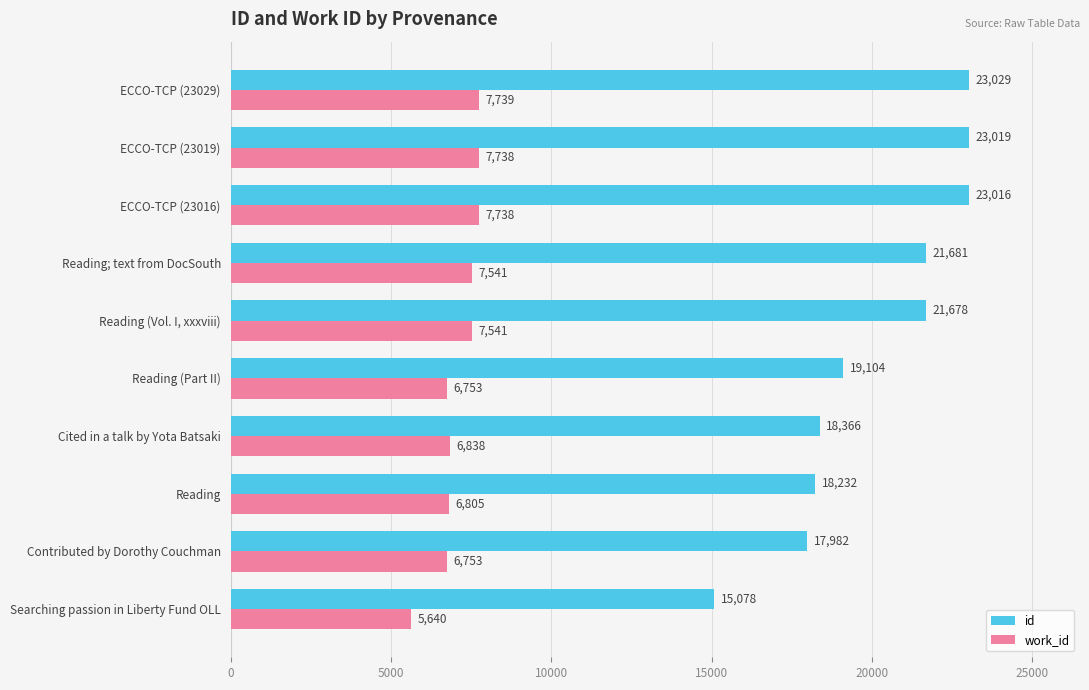

Which series has the largest total across all categories?

id